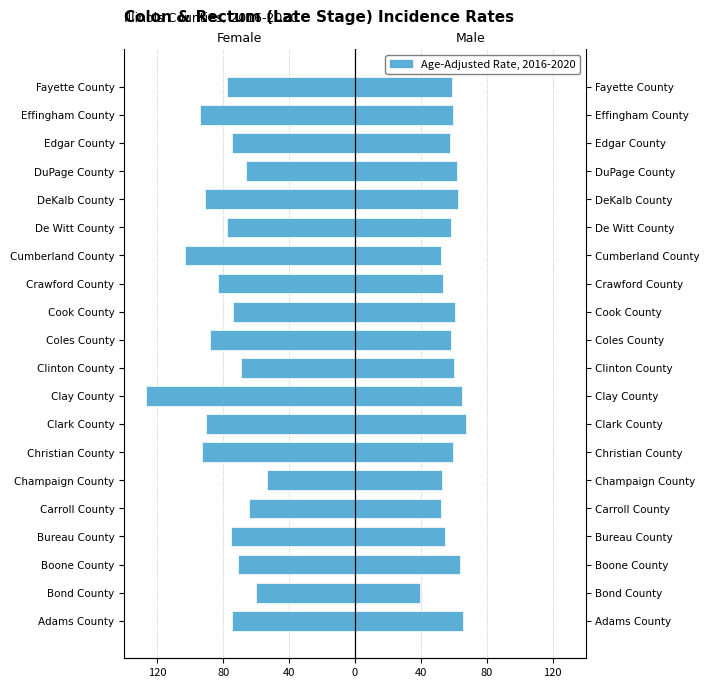

Between Christian County and DuPage County, which series saw the biggest shift?

Female